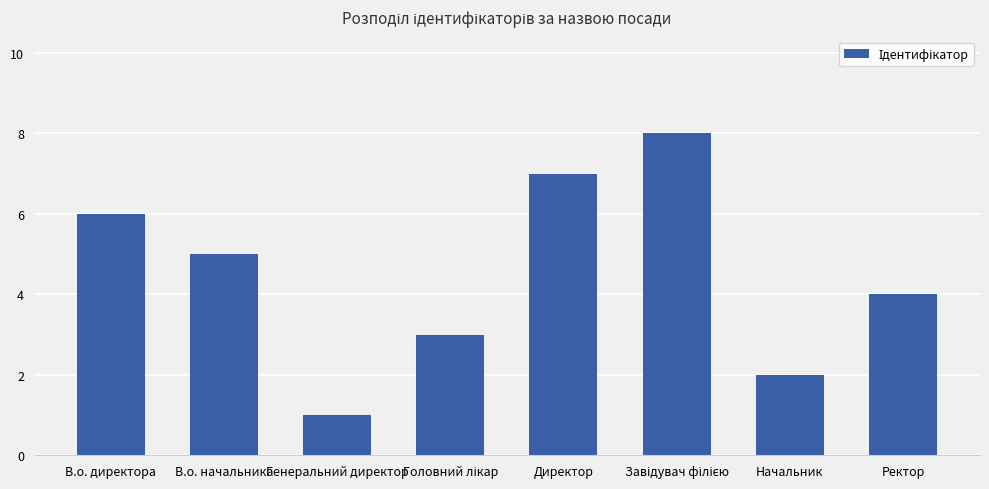

Approximately how many times larger is the value at В.о. начальника compared to Директор?

0.7